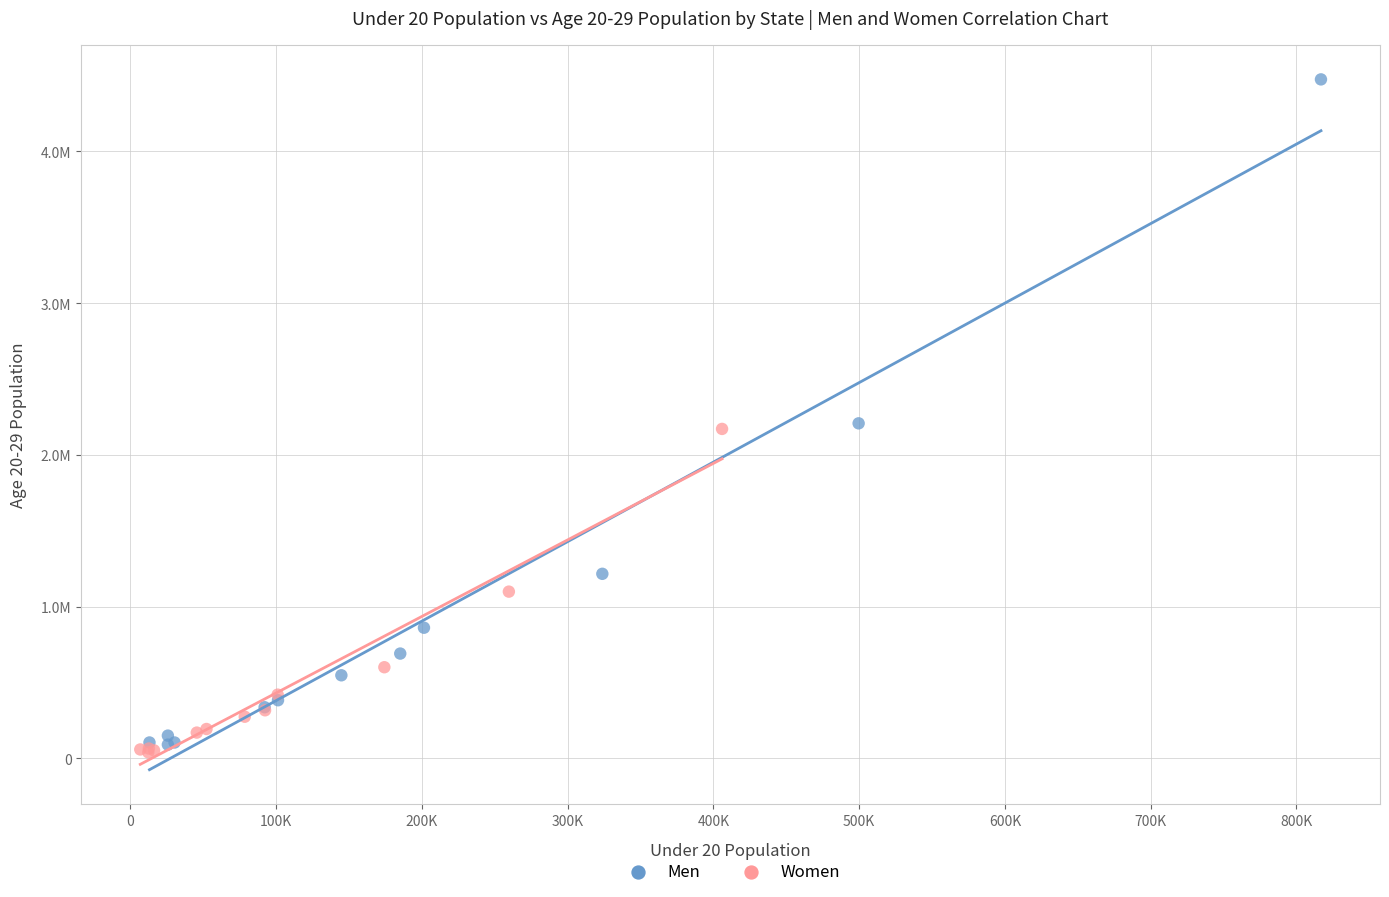

What are all the series names shown in the legend?

Men, Women